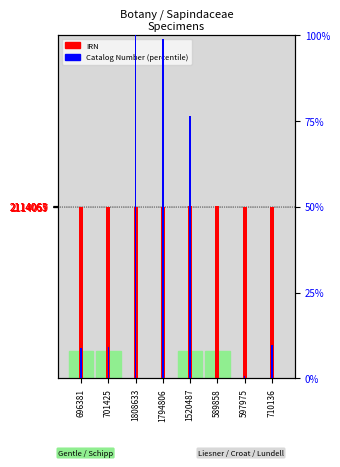

At how many categories does at least one series exceed 773810?

8